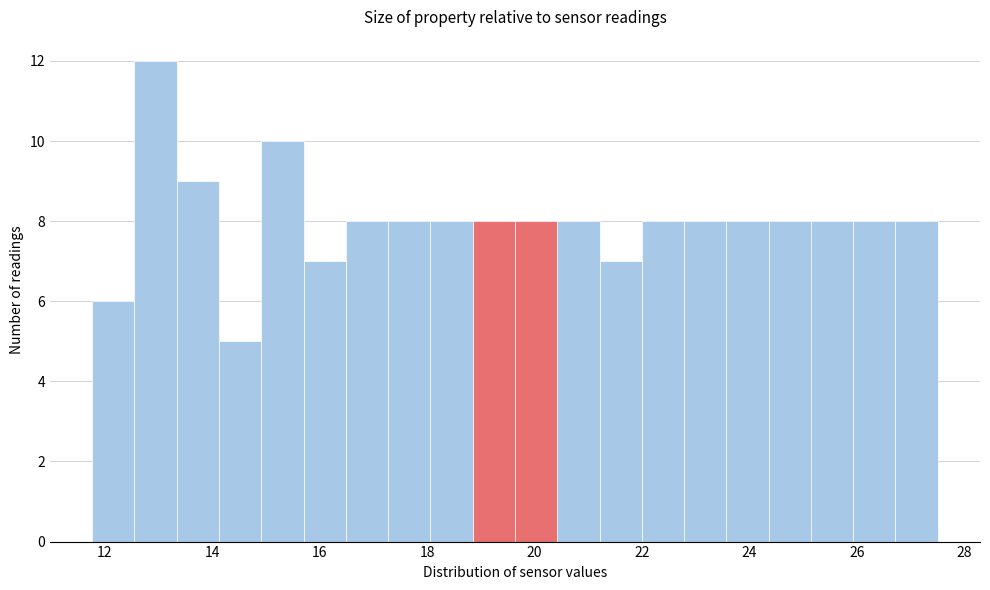

Around what value on the x-axis is the tallest bar? Give the approximate position of its centre, as read against the axis.

13.0